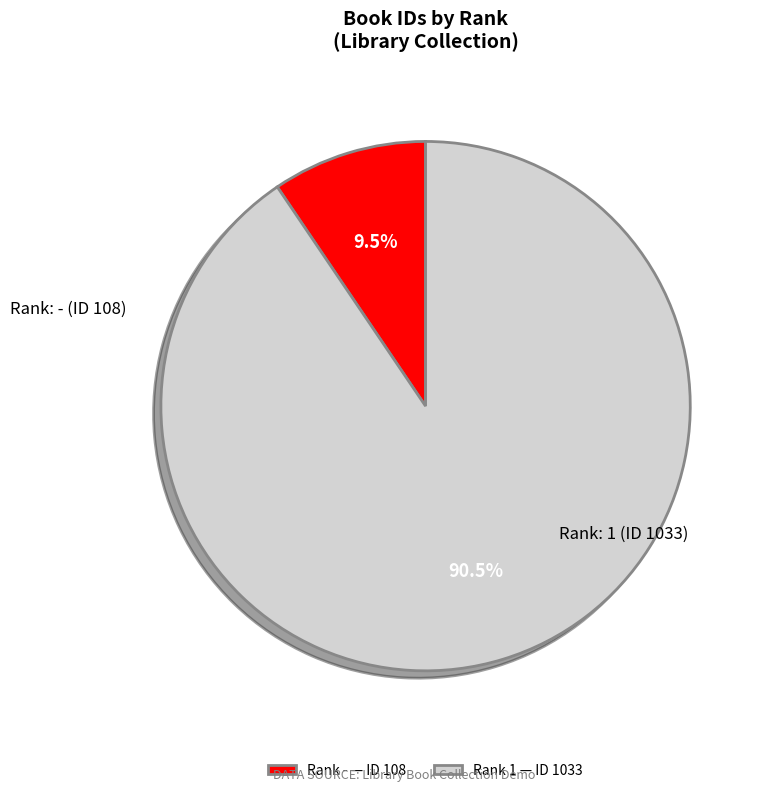

Does any single category account for the majority?

Yes